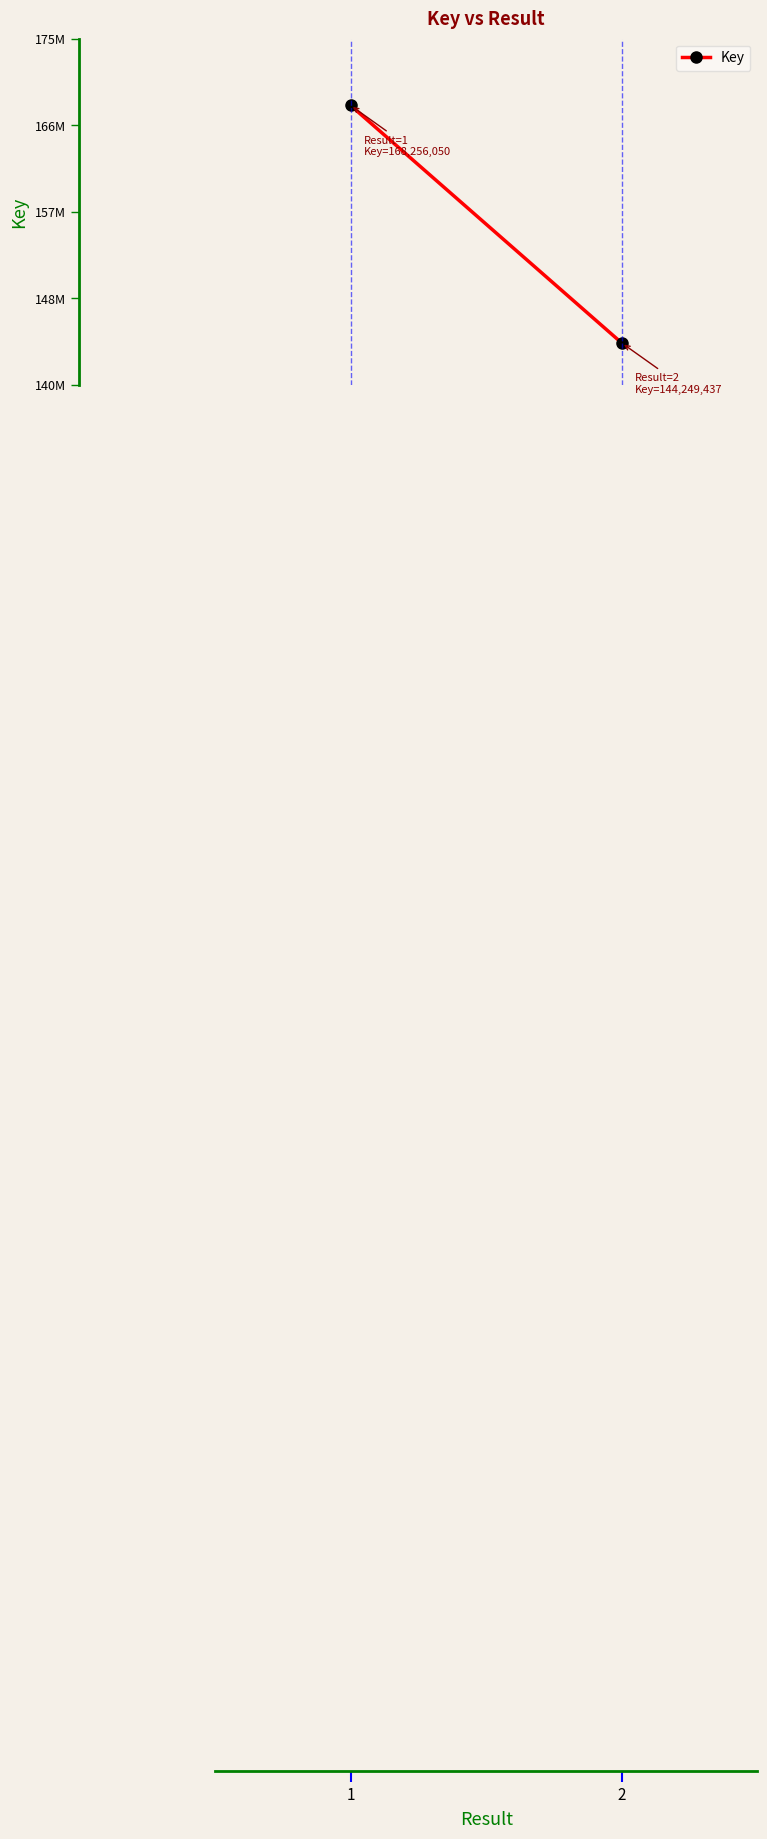

Approximately how many times larger is the value at 1 compared to 2?

1.2